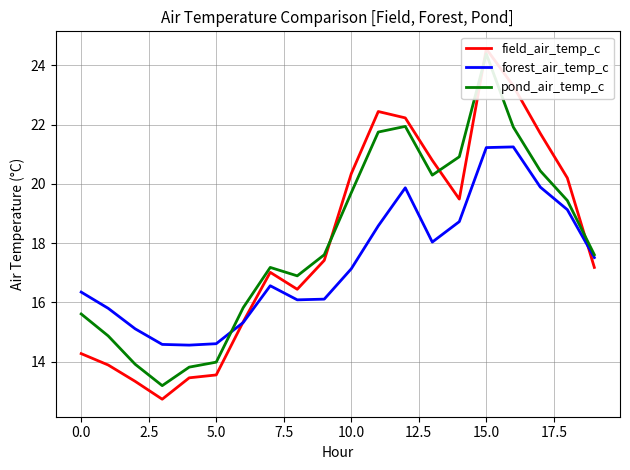

In pond_air_temp_c, how many points are lower than both neighbors (excluding endpoints)?

3